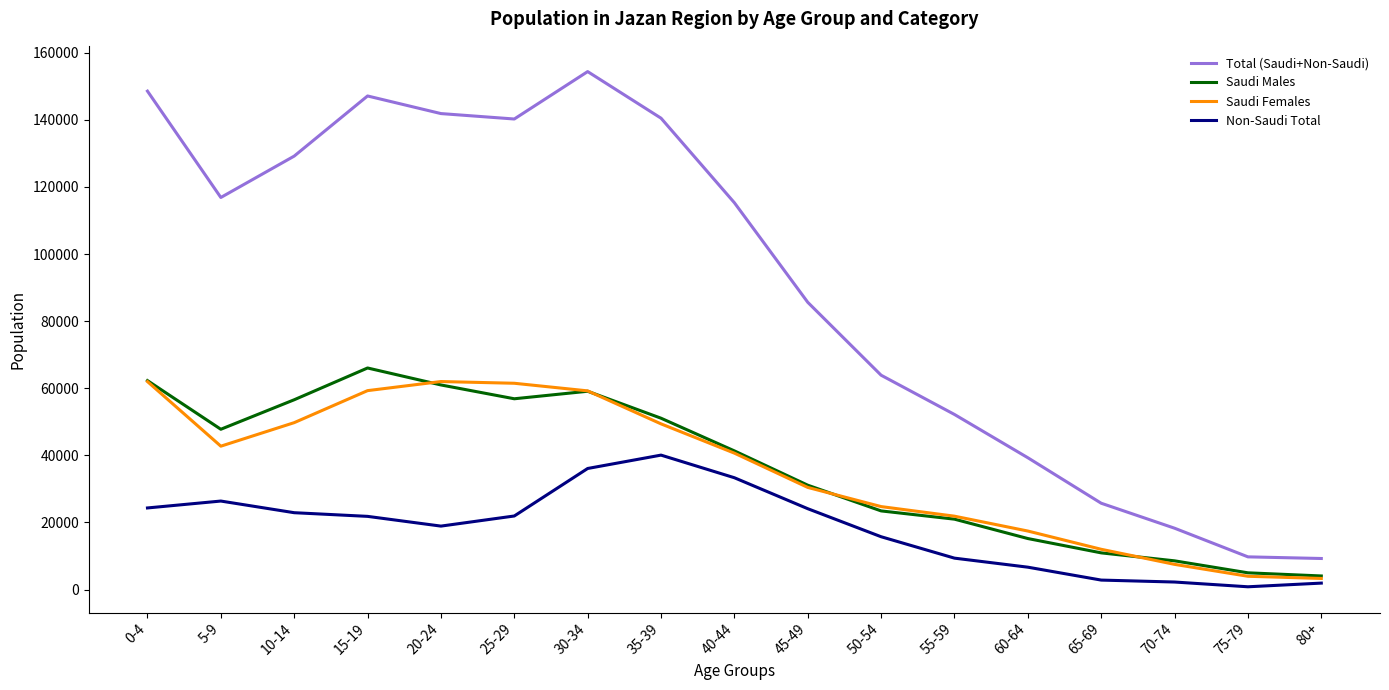

What is the difference between the highest and lowest values at 35-39?

100430